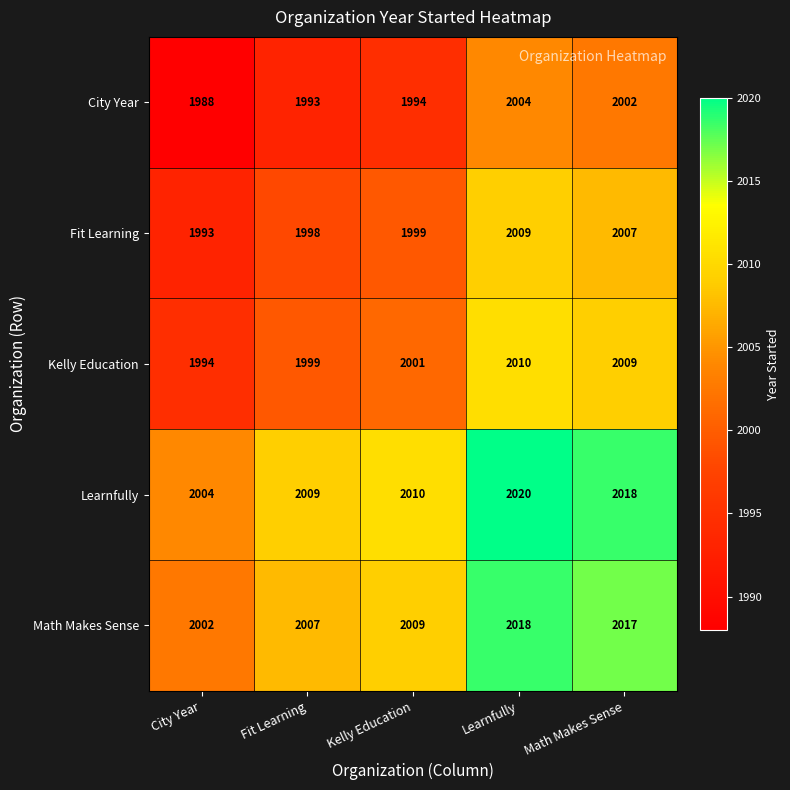

What is the difference between the highest and lowest values at Kelly Education?

16